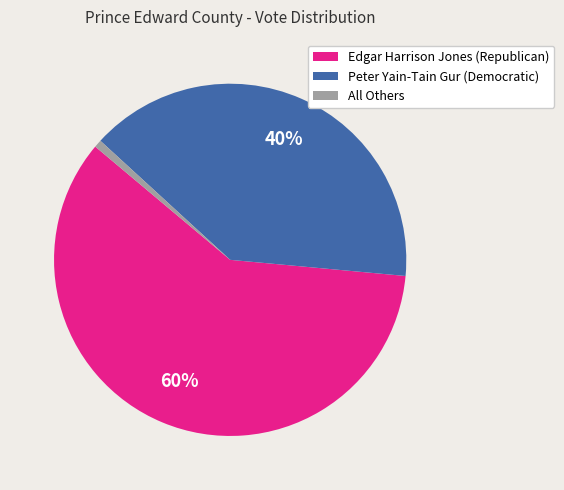

Which has a higher value, All Others or Peter Yain-Tain Gur (Democratic)?

Peter Yain-Tain Gur (Democratic)